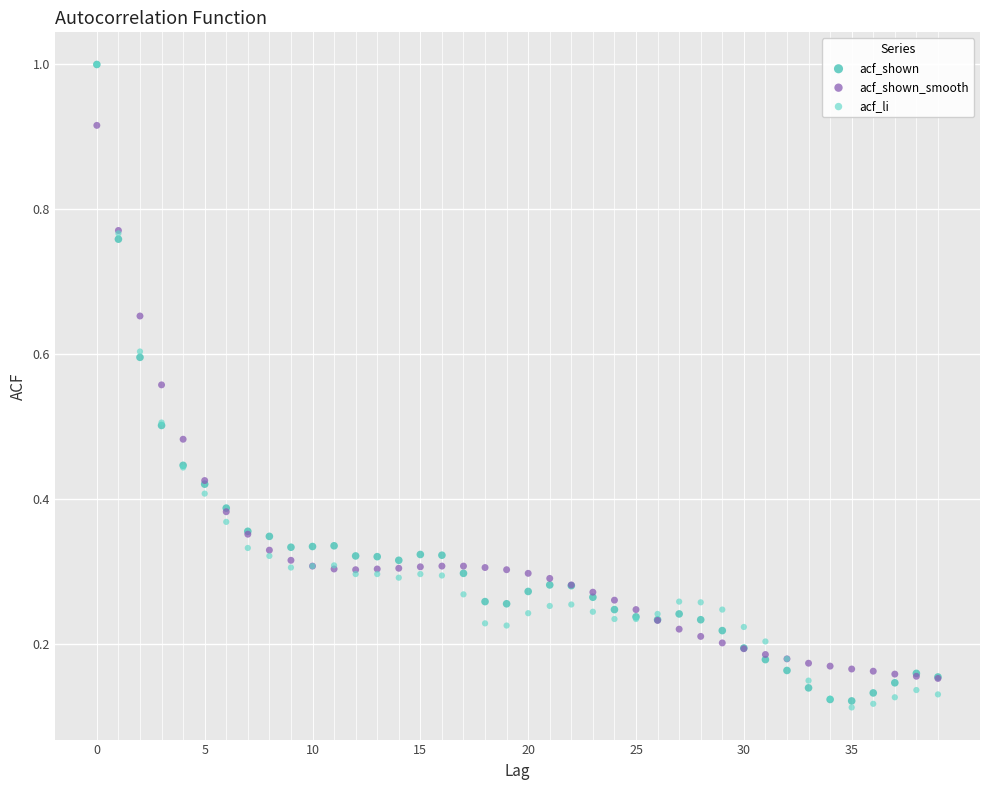

What are all the series names shown in the legend?

acf_shown, acf_shown_smooth, acf_li